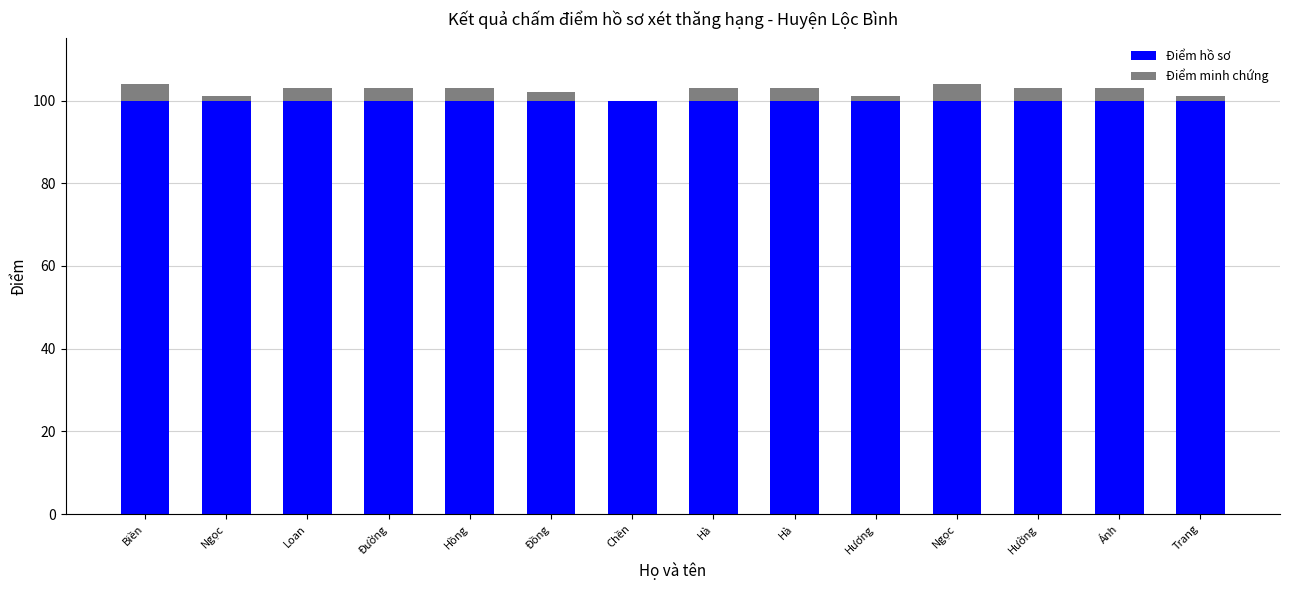

Rank the series by their maximum value, from lowest to highest.

Điểm minh chứng, Điểm hồ sơ